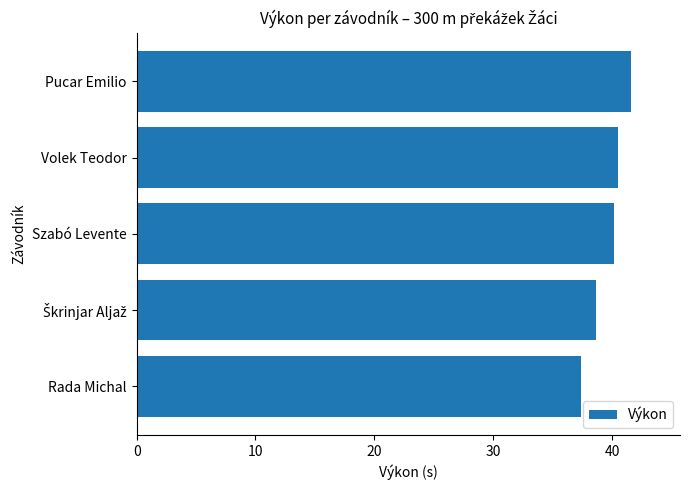

What is the sum of all values?

198.4